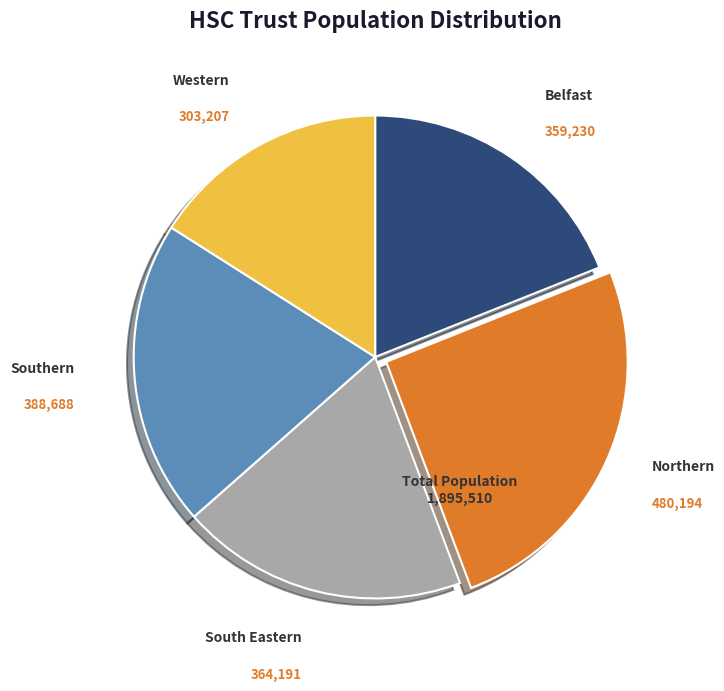

Is there any slice that represents more than half of the pie?

No